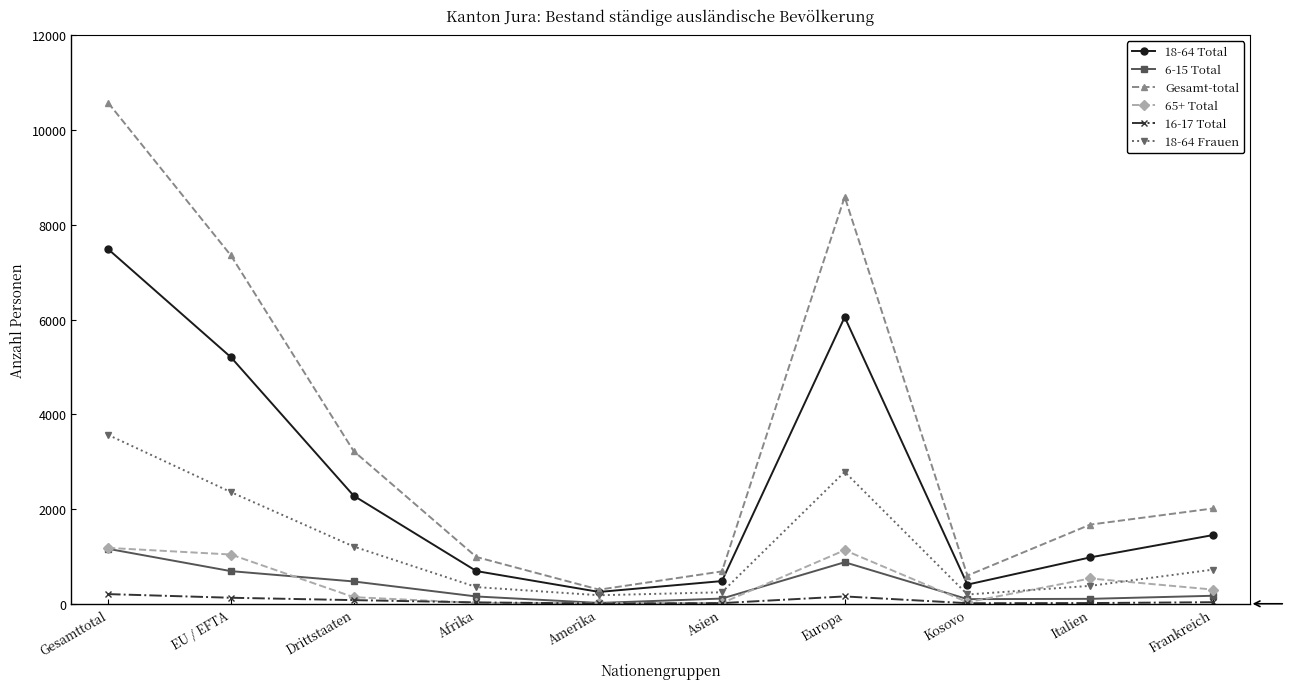

Is this an area chart (filled region under the line)?

No